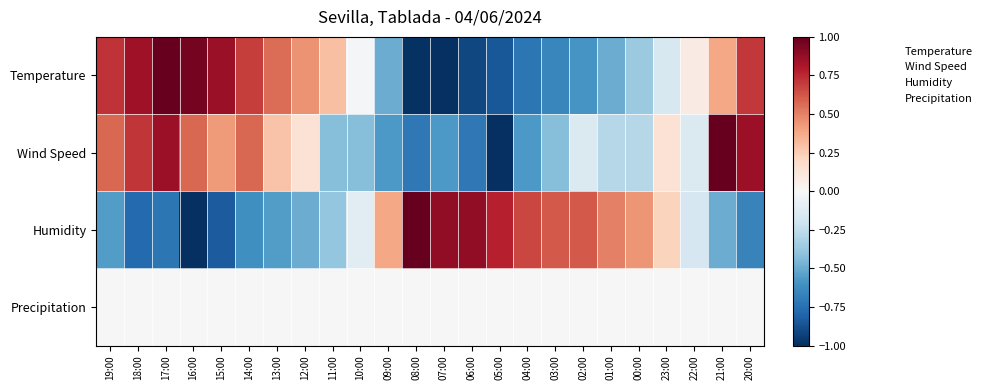

What is the smallest value displayed?

-1.0